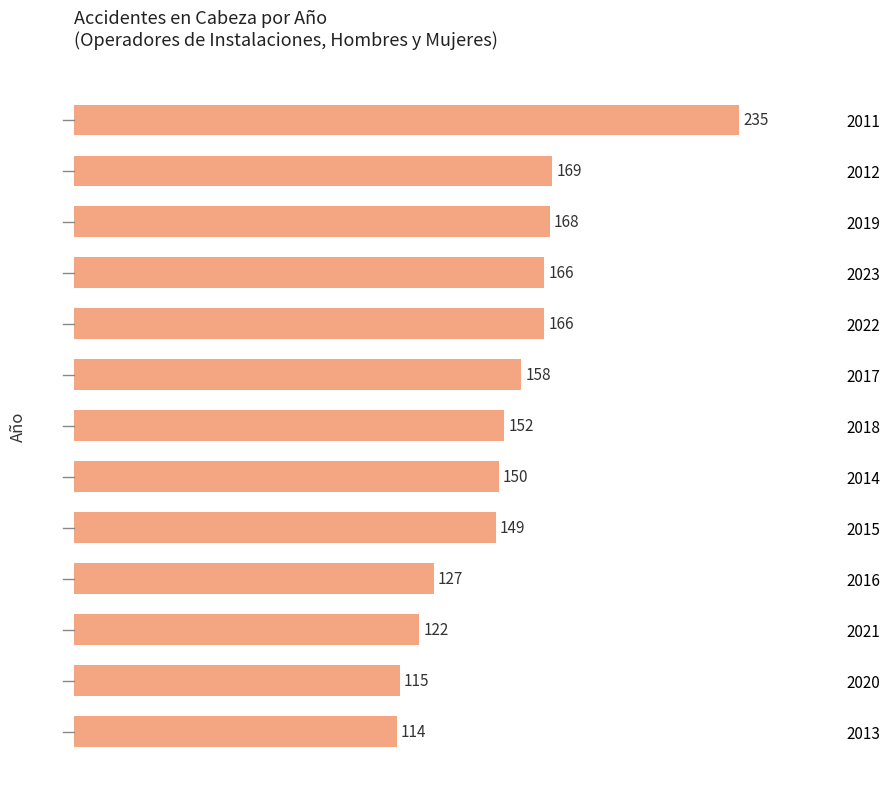

Between 2016 and 2020, which is larger?

2016